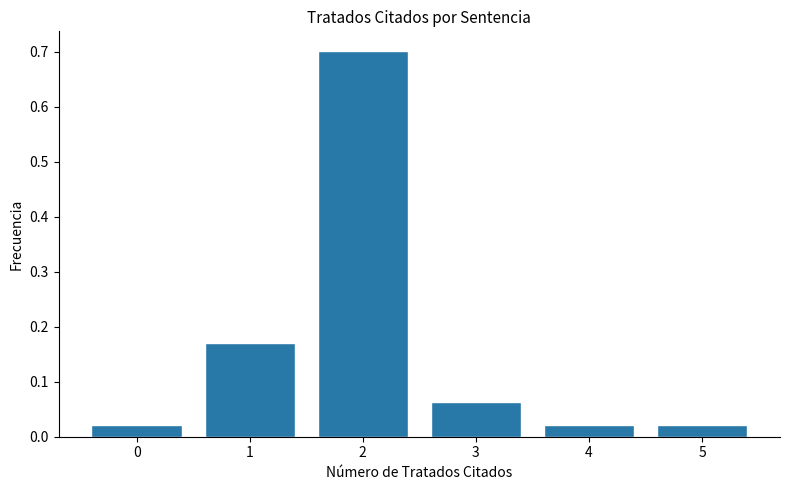

Is it true that the value at 2 is 0.7?

True